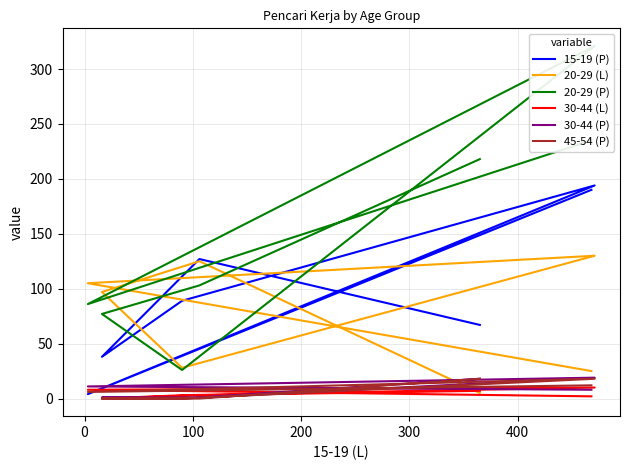

What is the sum of all 20-29 (L) values?

515